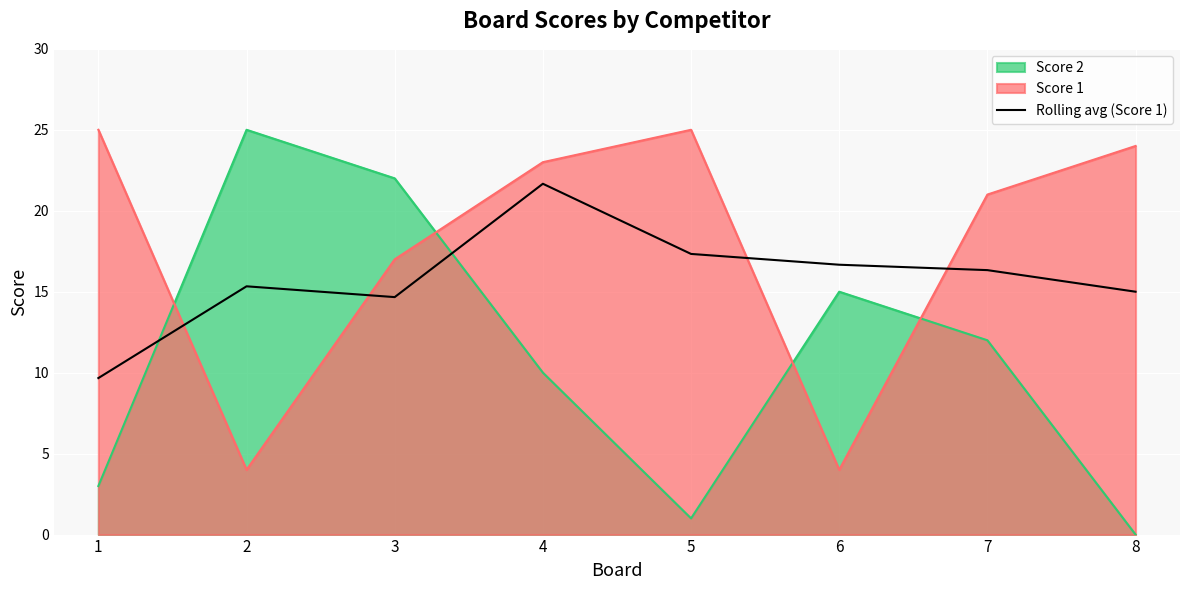

At which label is the value closest to 15?

8